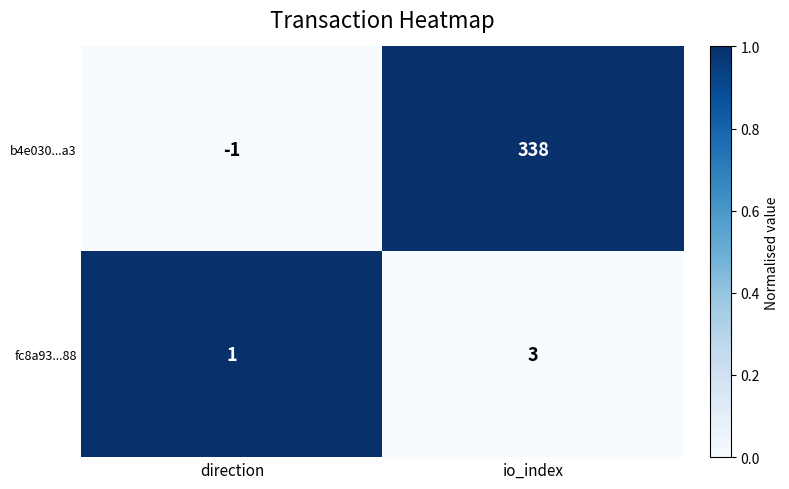

The value of b4e030...a3 at direction is -1. True or false?

True